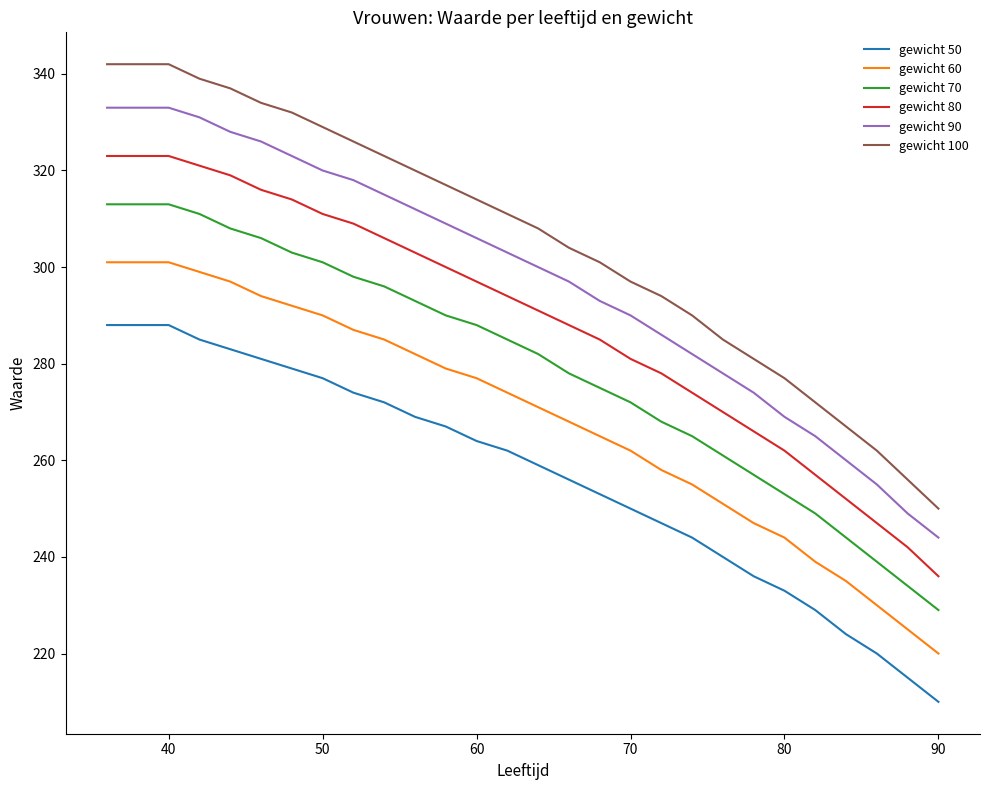

Which series has the largest total across all categories?

gewicht 100